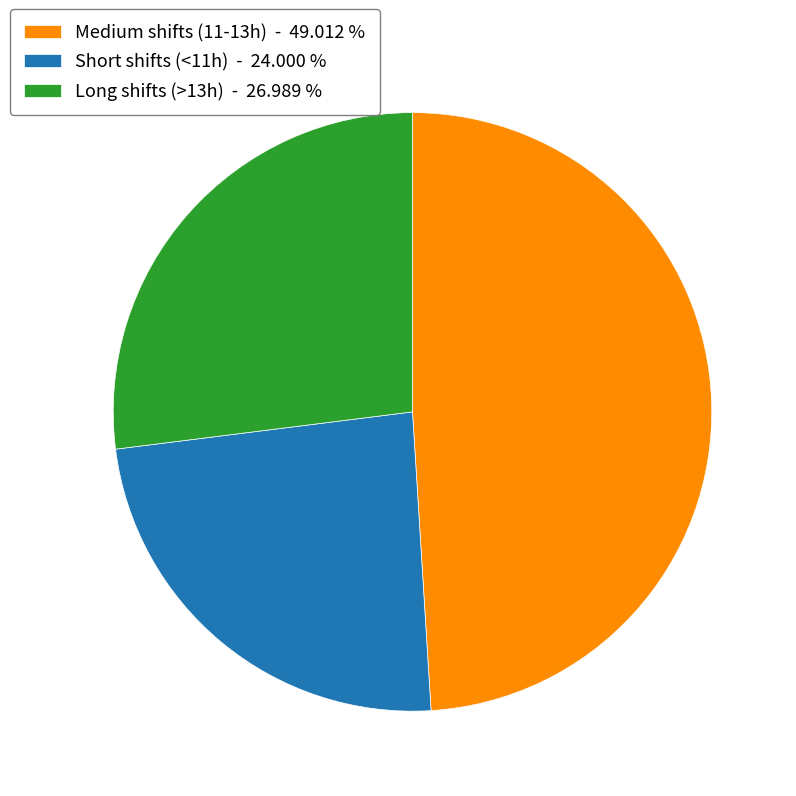

Which category has the smallest portion of the pie?

Short shifts (<11h) - 24.000 %